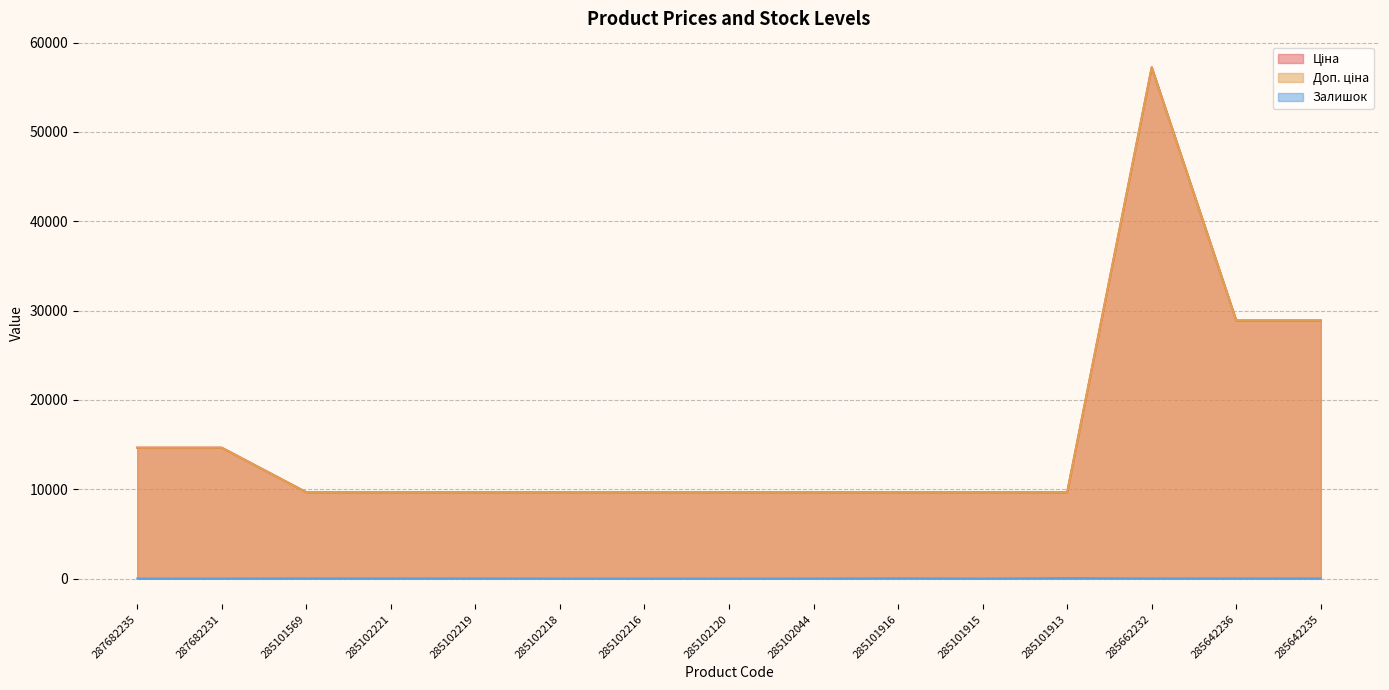

In Доп. ціна, how many points are higher than both neighbors (excluding endpoints)?

1